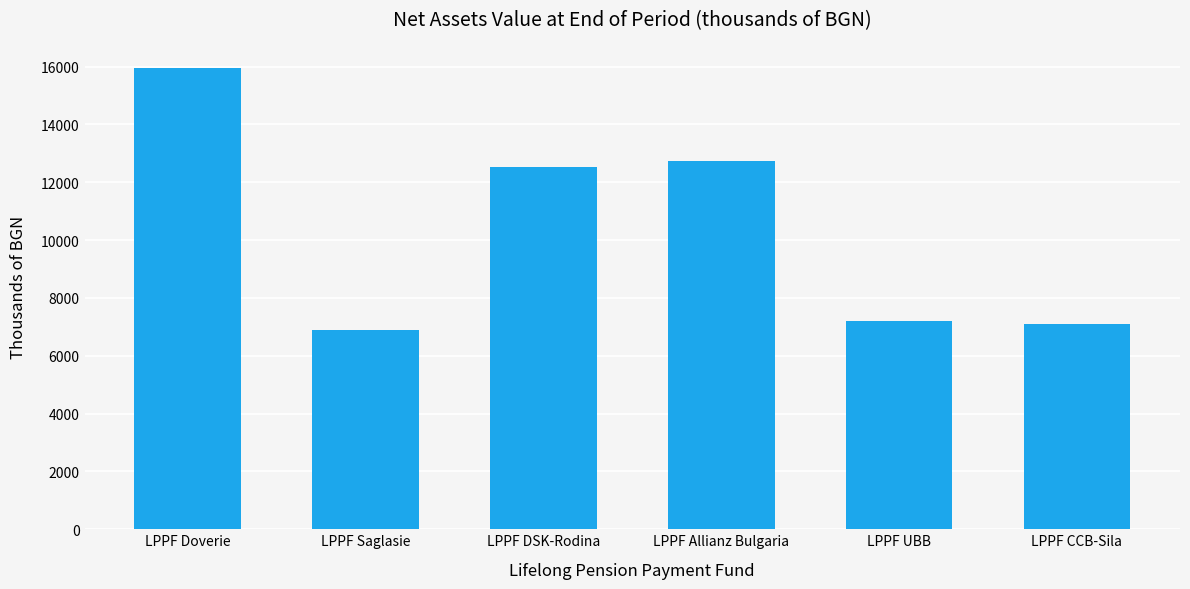

Is it true that the value at LPPF UBB is 7199?

True